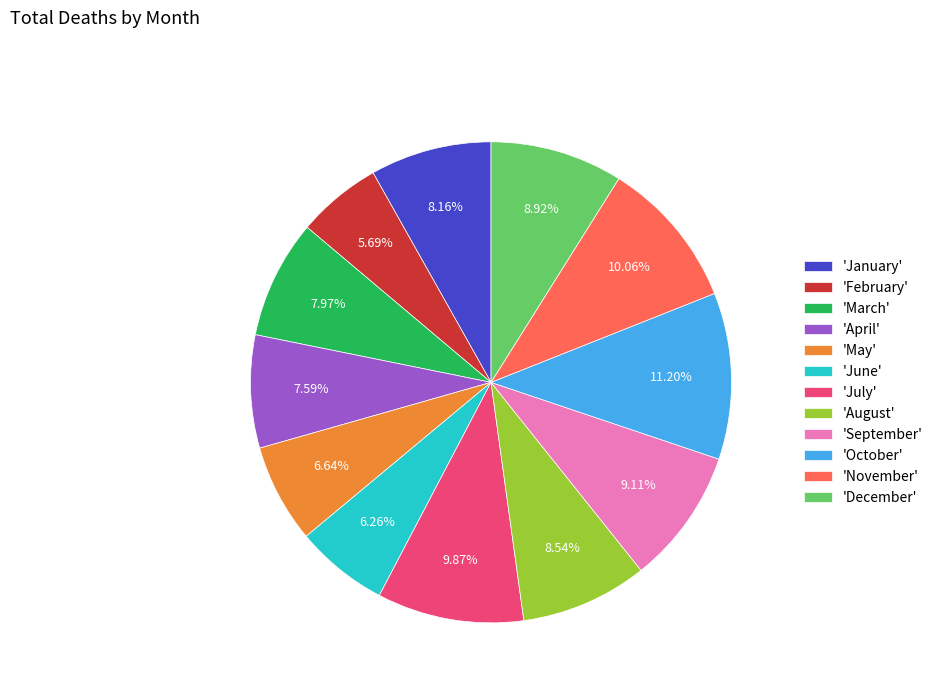

Combined, do 'October' and 'November' account for over 50%?

No